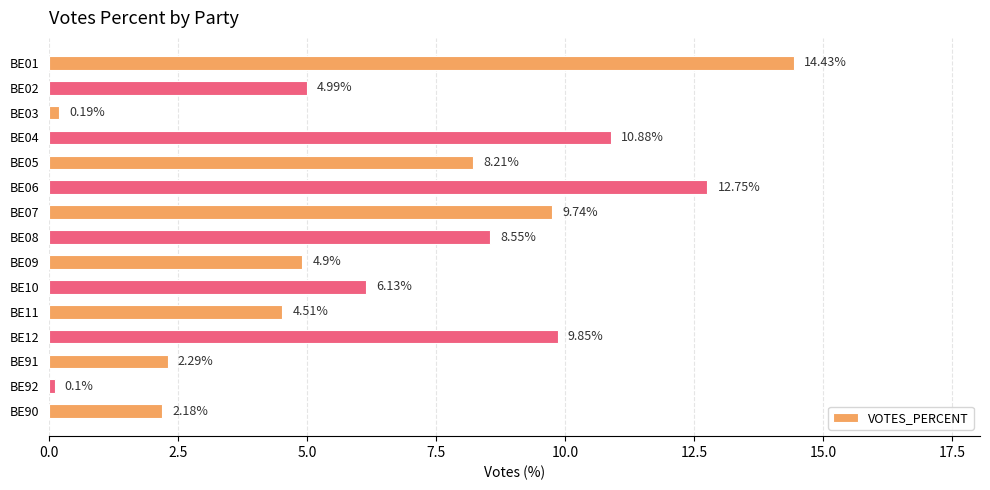

Rank the categories by value from highest to lowest.

BE01, BE06, BE04, BE12, BE07, BE08, BE05, BE10, BE02, BE09, BE11, BE91, BE90, BE03, BE92